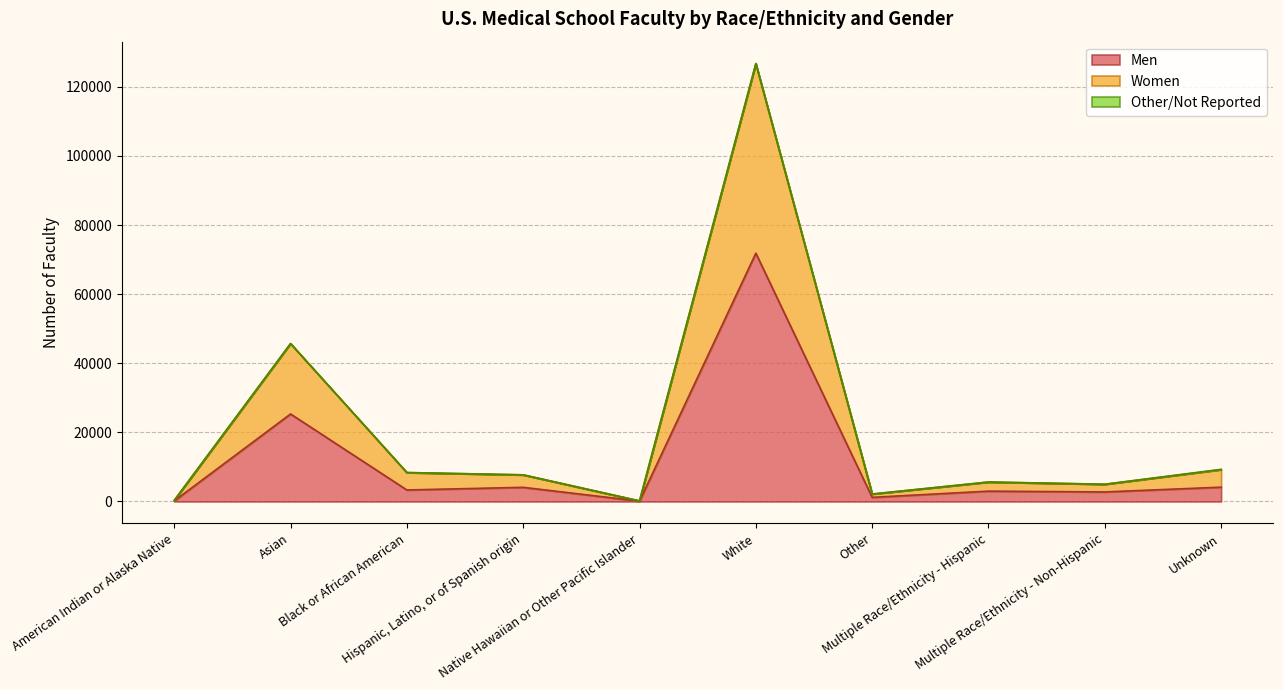

Where is Women nearest to the value 63451?

Asian